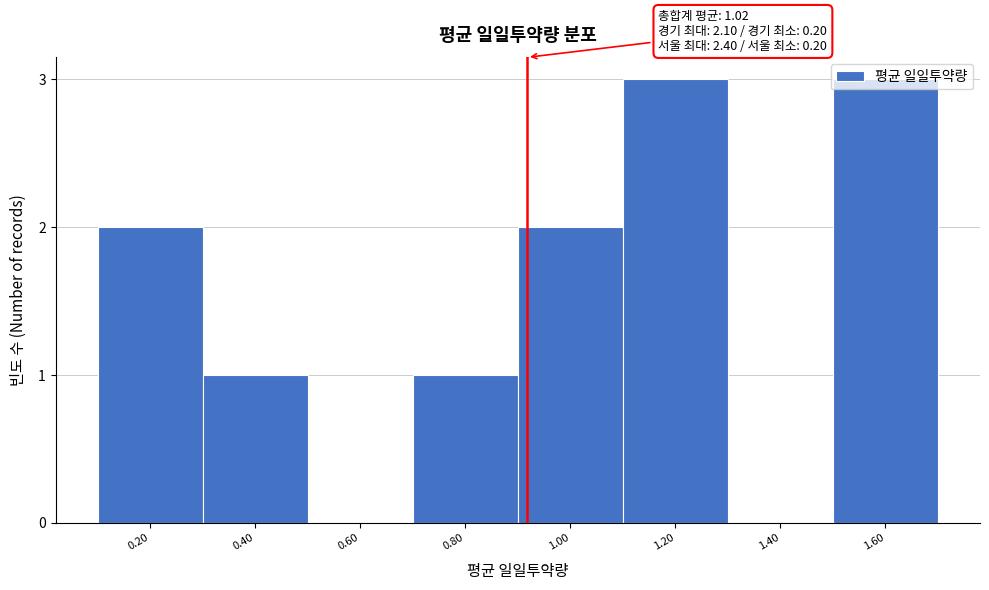

Which has a higher value, 0.60 or 0.80?

0.80